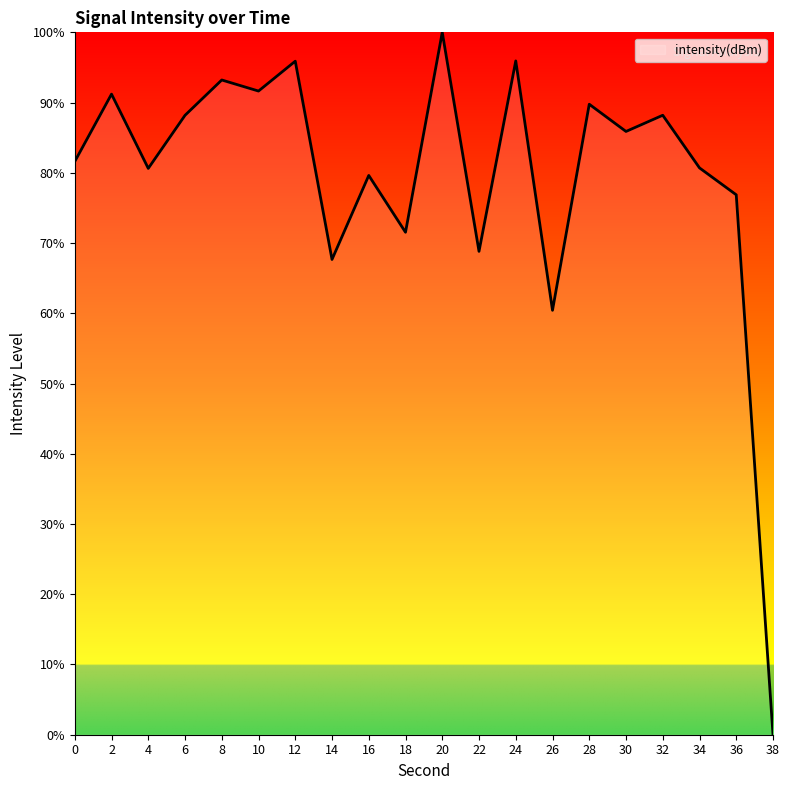

At which category does the chart reach its minimum across all series?

38